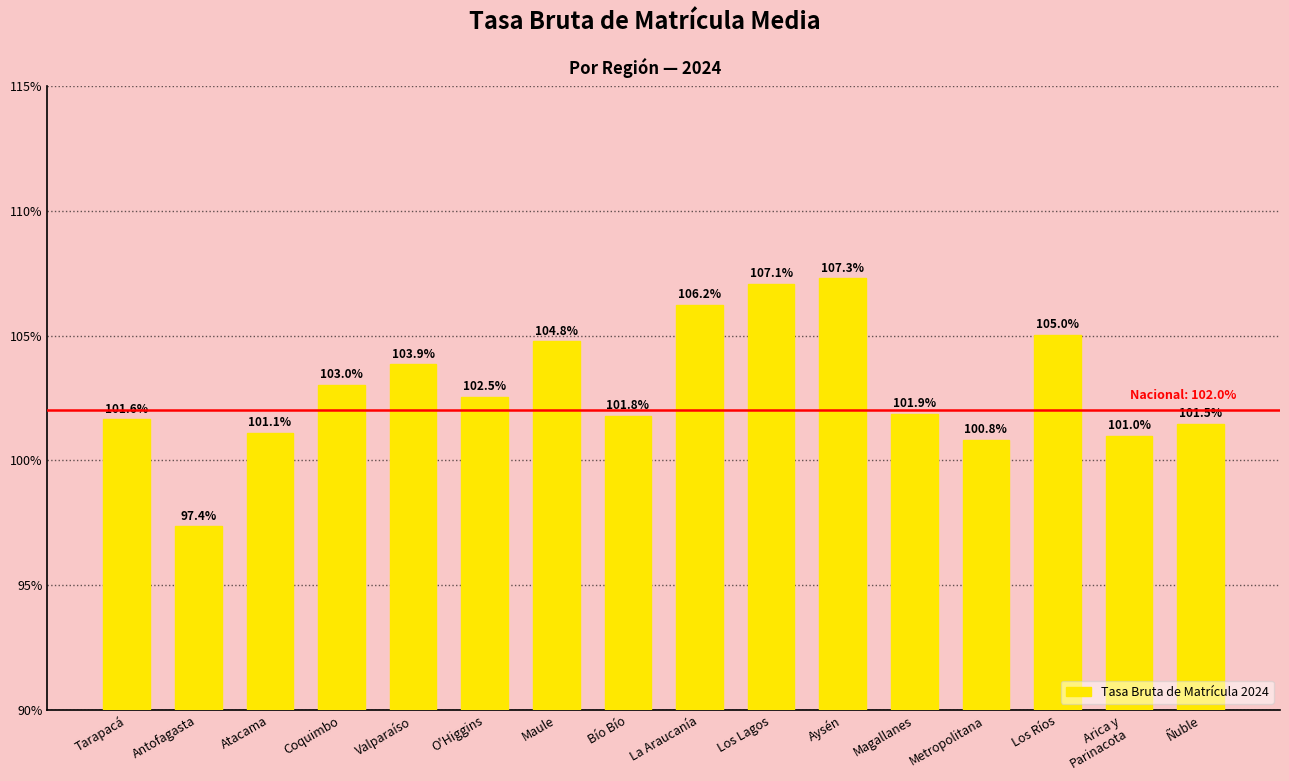

Which has a higher value, Aysén or La Araucanía?

Aysén